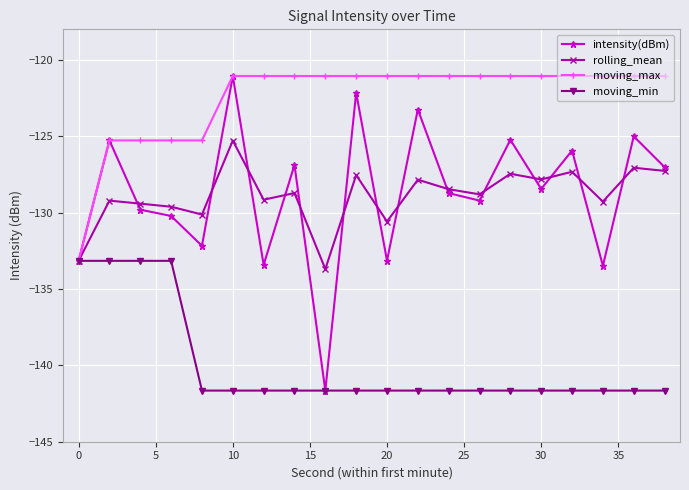

What is the value of the moving_max point at the 19th from the left?

-121.1